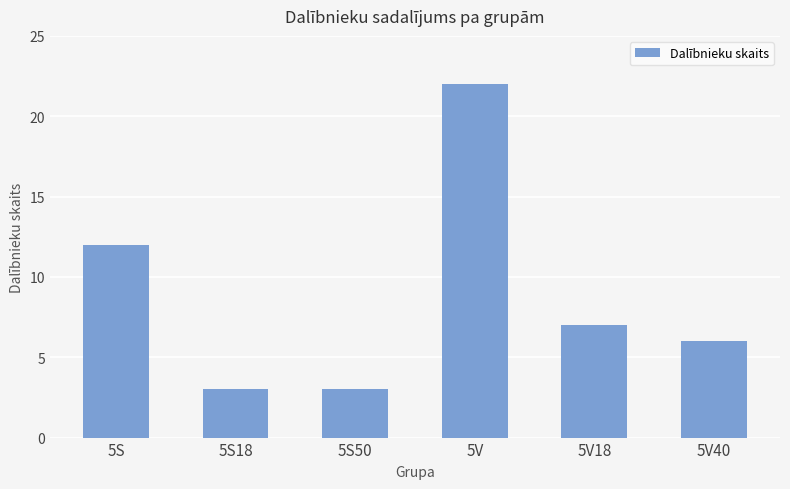

What is the ratio of the value at 5V to the value at 5S18?

7.3